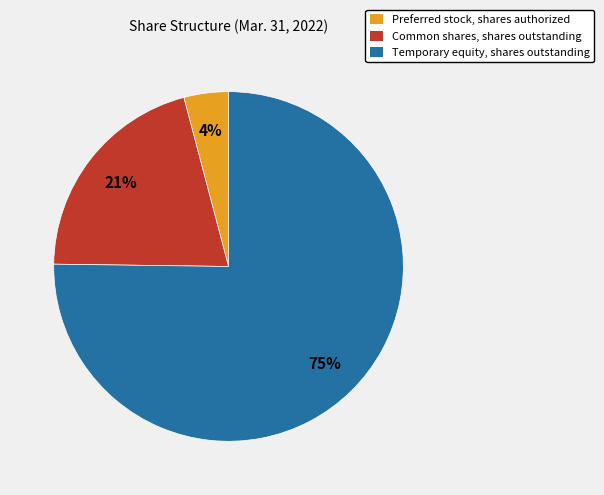

What is the largest slice in the pie chart?

Temporary equity, shares outstanding